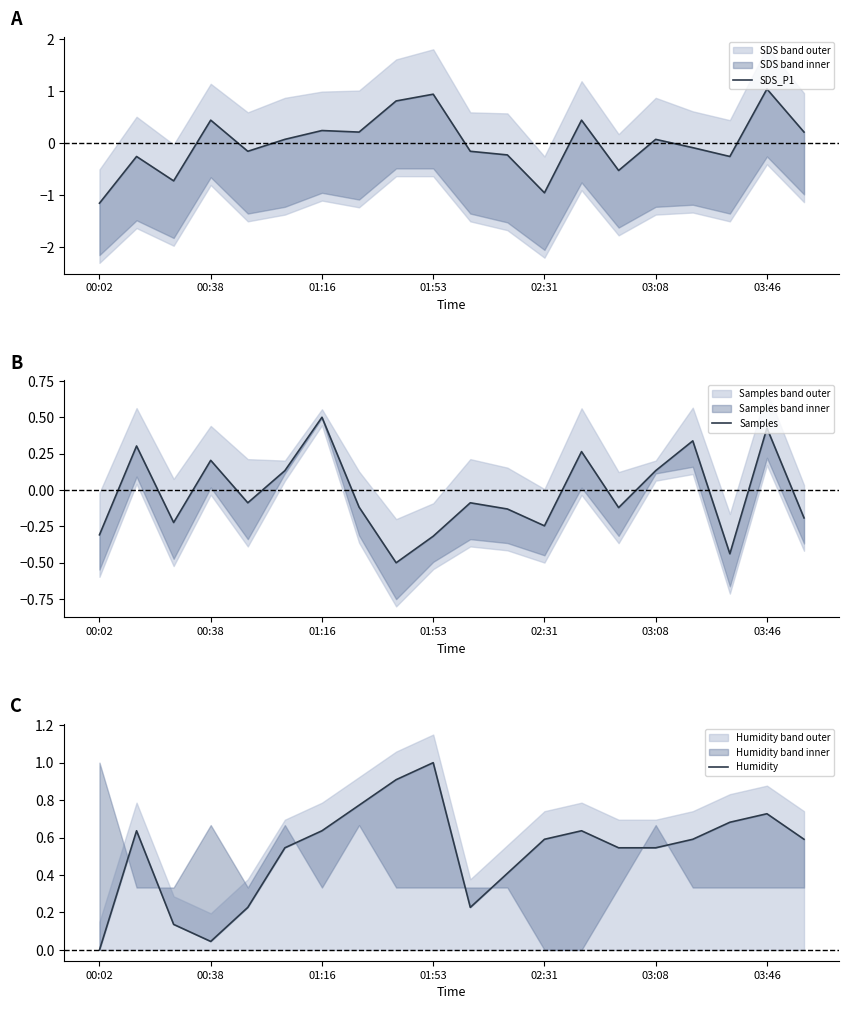

How many interior local peaks does the SDS_P1 series have?

7